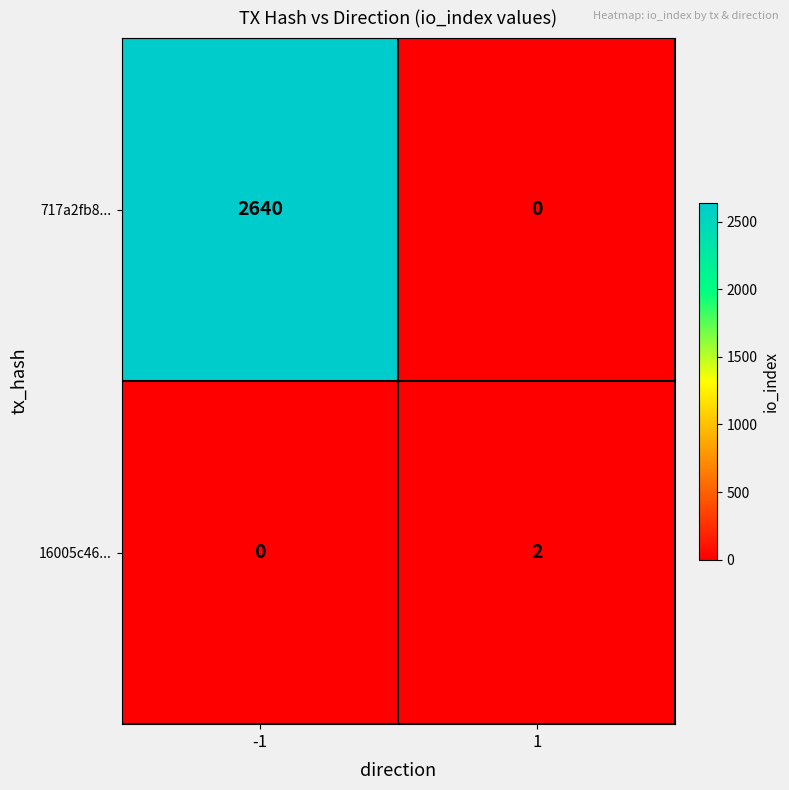

What is the sum of all 717a2fb8... values?

2640